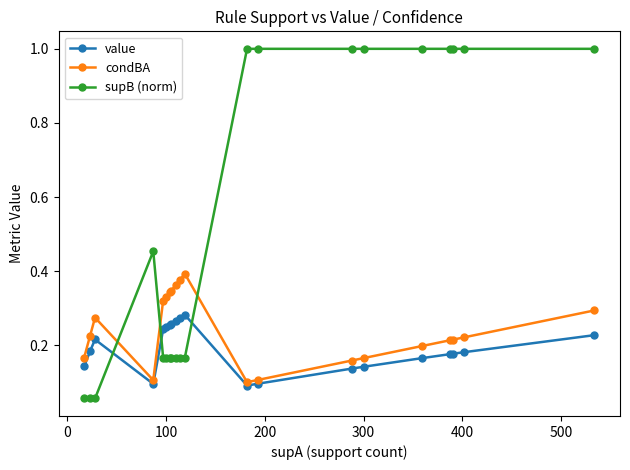

What are all the series names shown in the legend?

value, condBA, supB (norm)